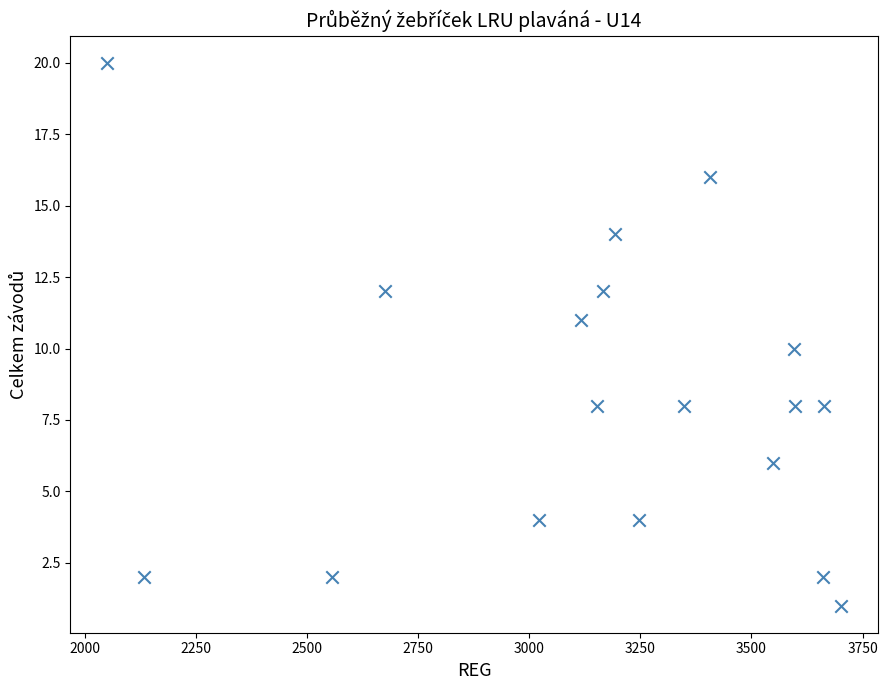

What is the range of X values (max minus min)?

1652